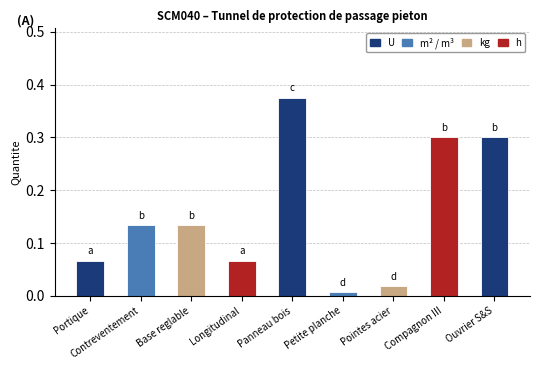

What is the sum of the values at Ouvrier S&S and Panneau bois?

0.7